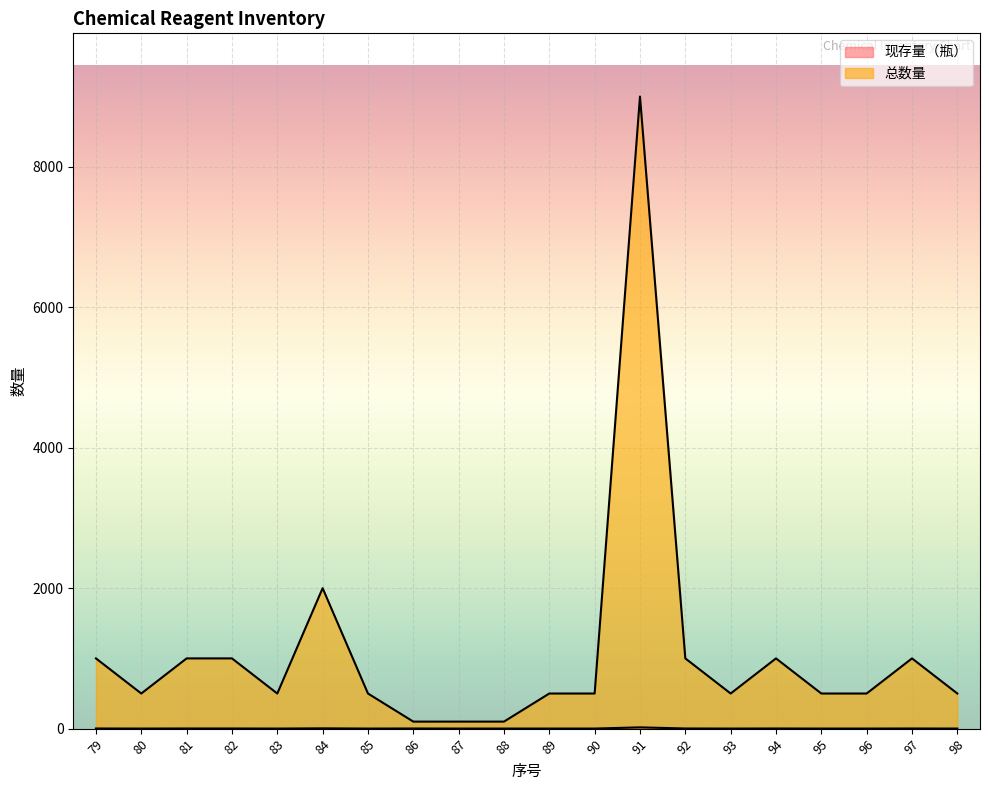

Which series has the largest total across all categories?

总数量